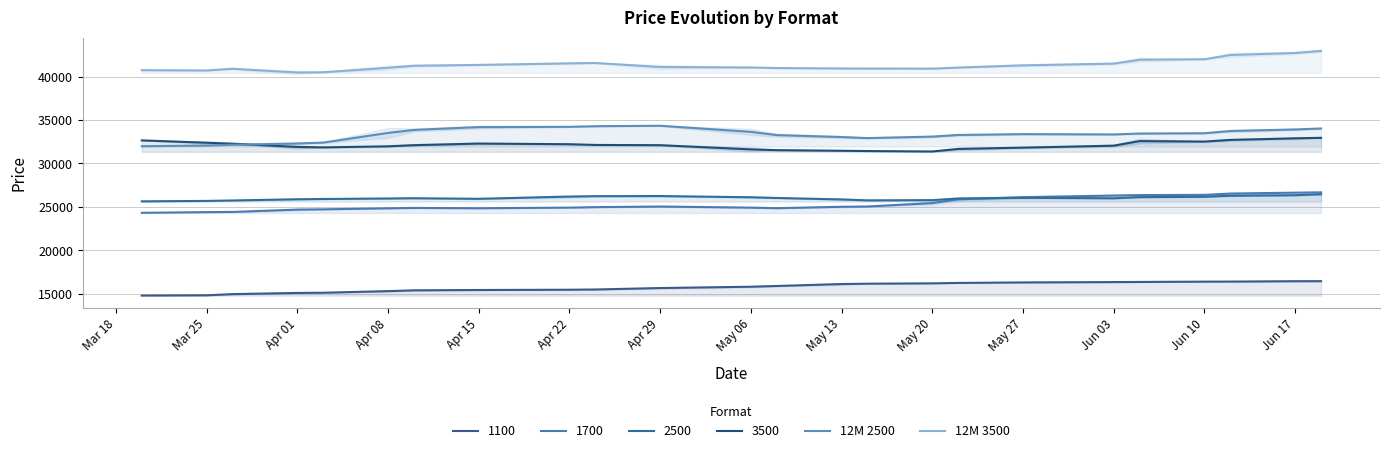

Between Apr 15 and Mar 18, which is larger?

Apr 15